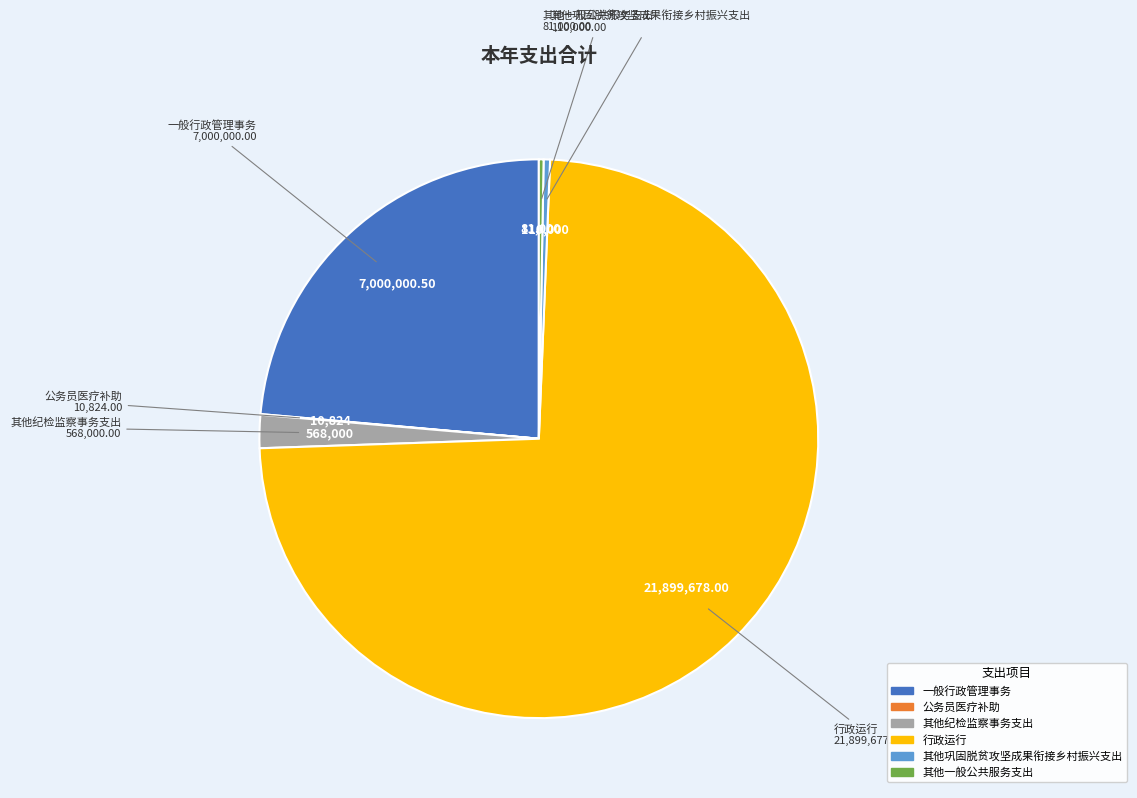

Is there any slice that represents more than half of the pie?

Yes